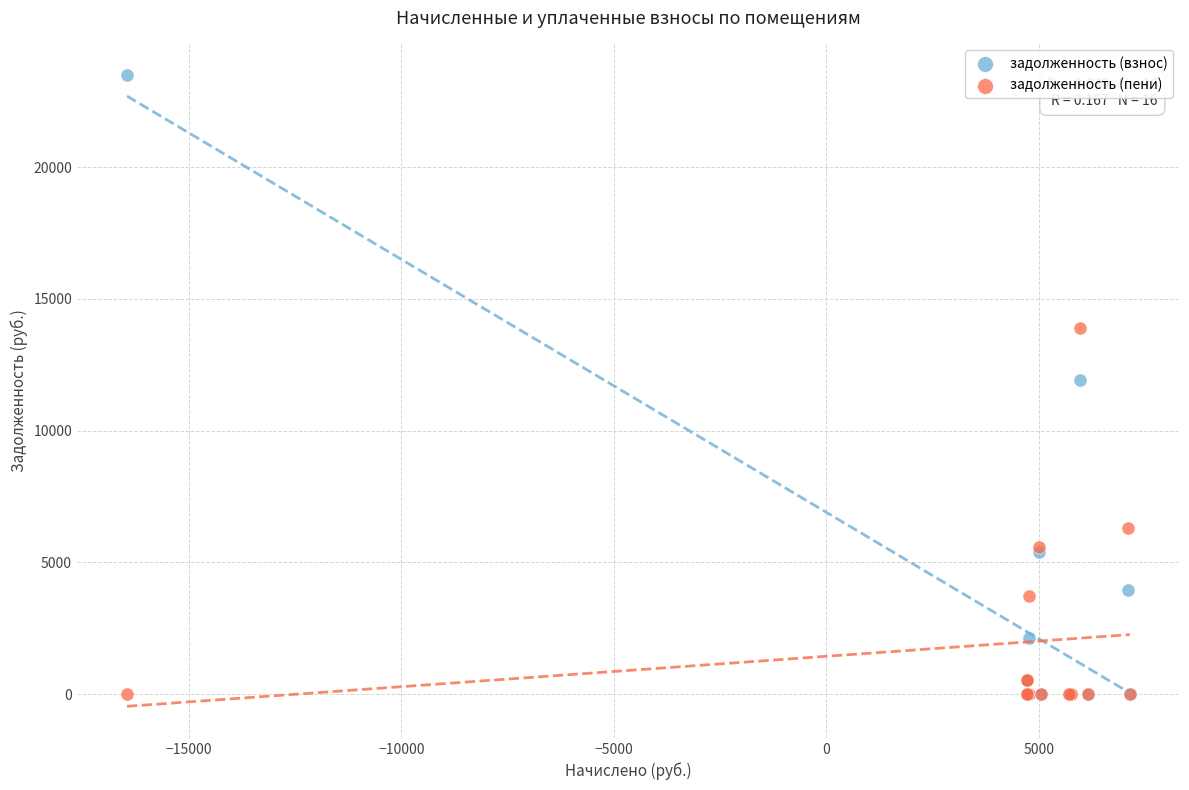

Which series reaches the maximum Y coordinate?

задолженность (взнос)